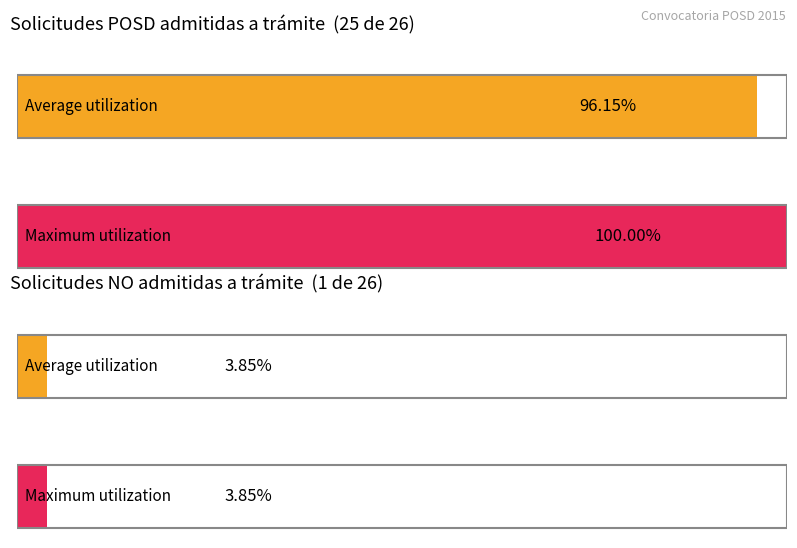

Which has a higher value, No admitidos or Admitidos?

Admitidos